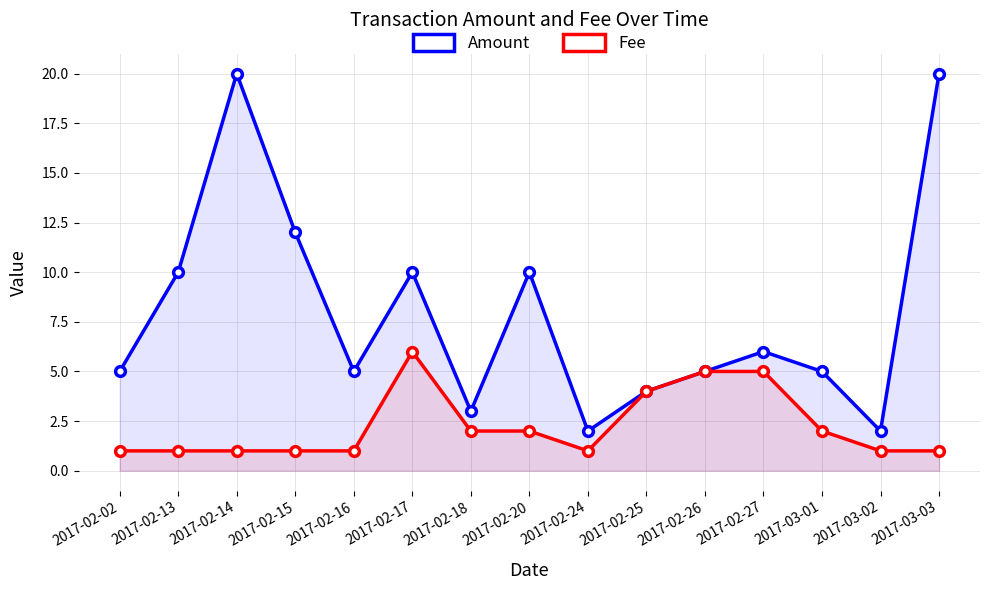

What is the maximum value shown in the chart?

20